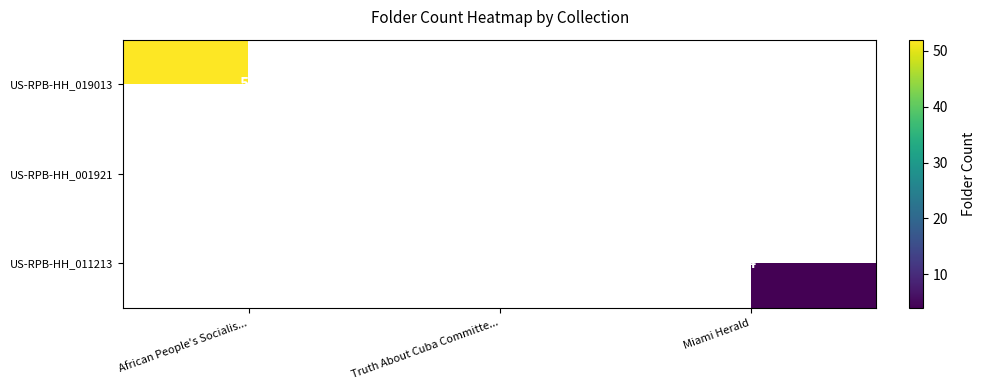

The value of US-RPB-HH_001921 at African People's Socialis... is 0. True or false?

True